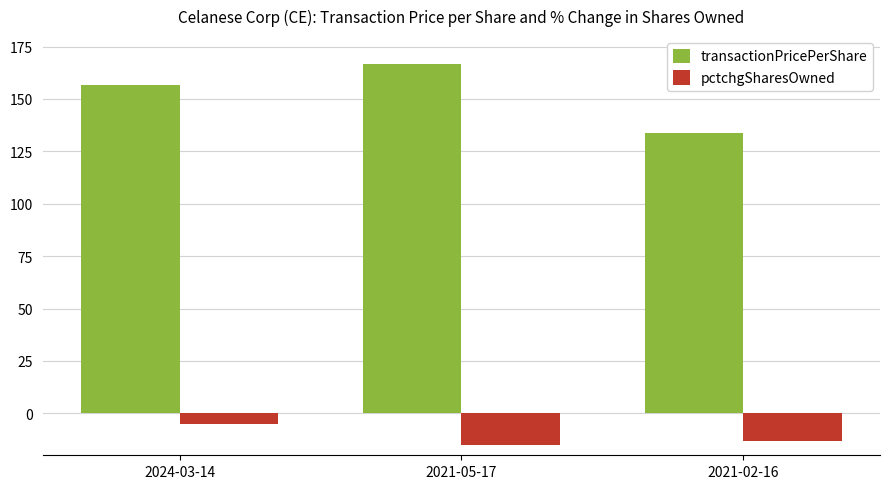

Rank the series by their maximum value, from lowest to highest.

pctchgSharesOwned, transactionPricePerShare